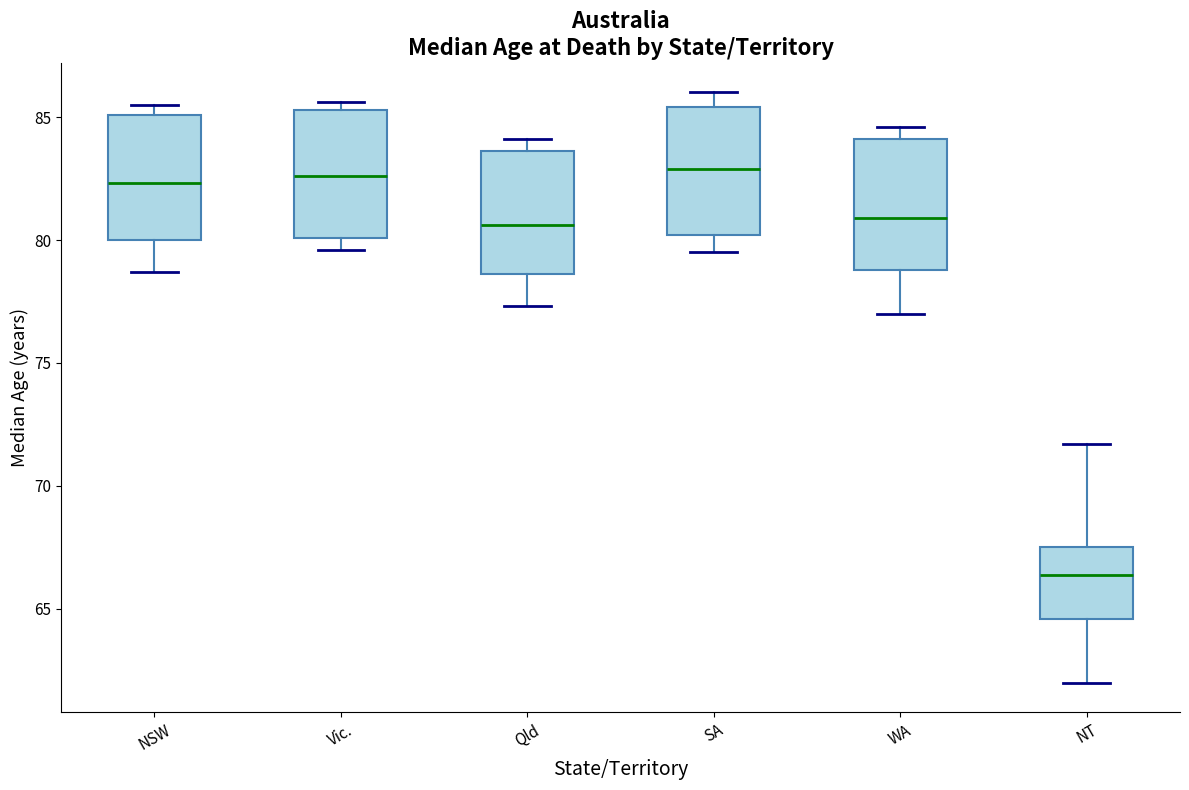

Where does the median line of the box for WA sit on the y-axis? The values are not printed on the chart, so give them approximately, as read against the axis.

81.0